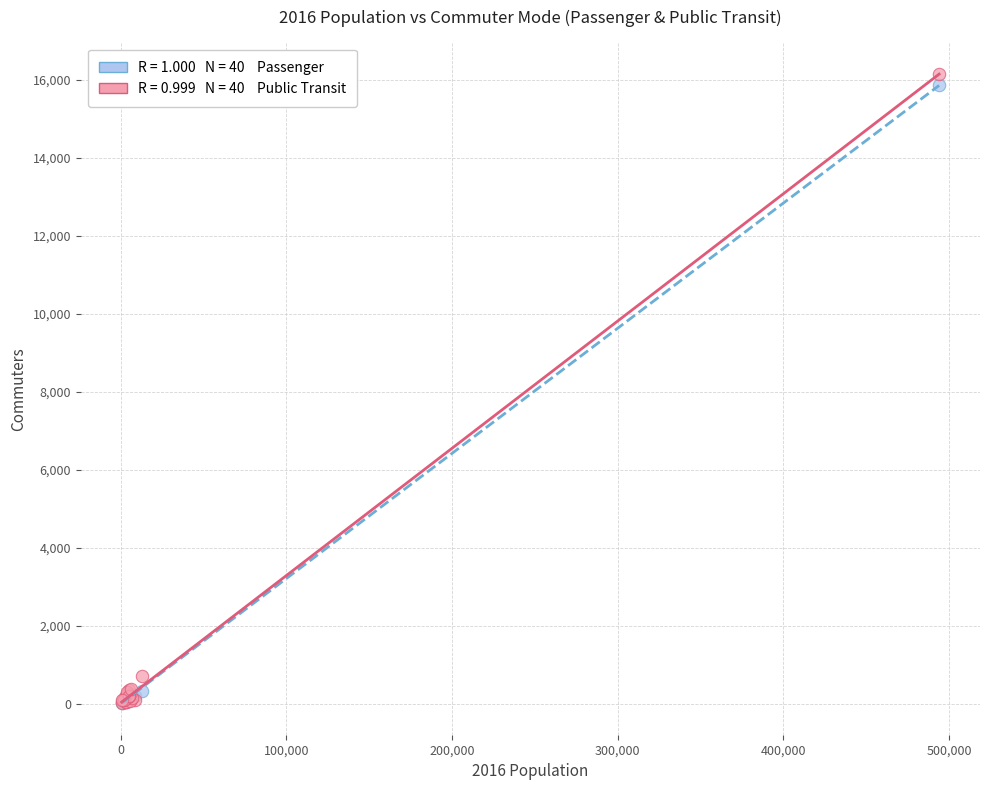

Across all series, what Y value is closest to 8080?

715